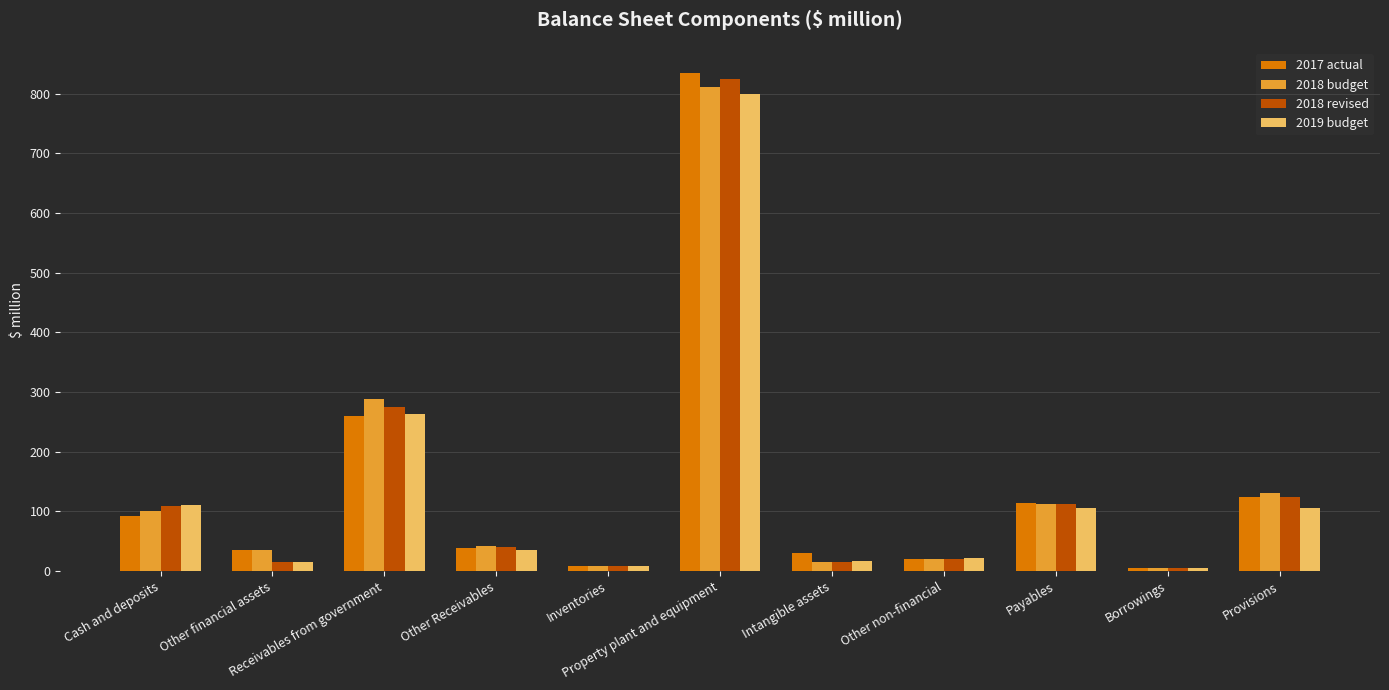

What is the average value of the 2017 actual series?

141.9